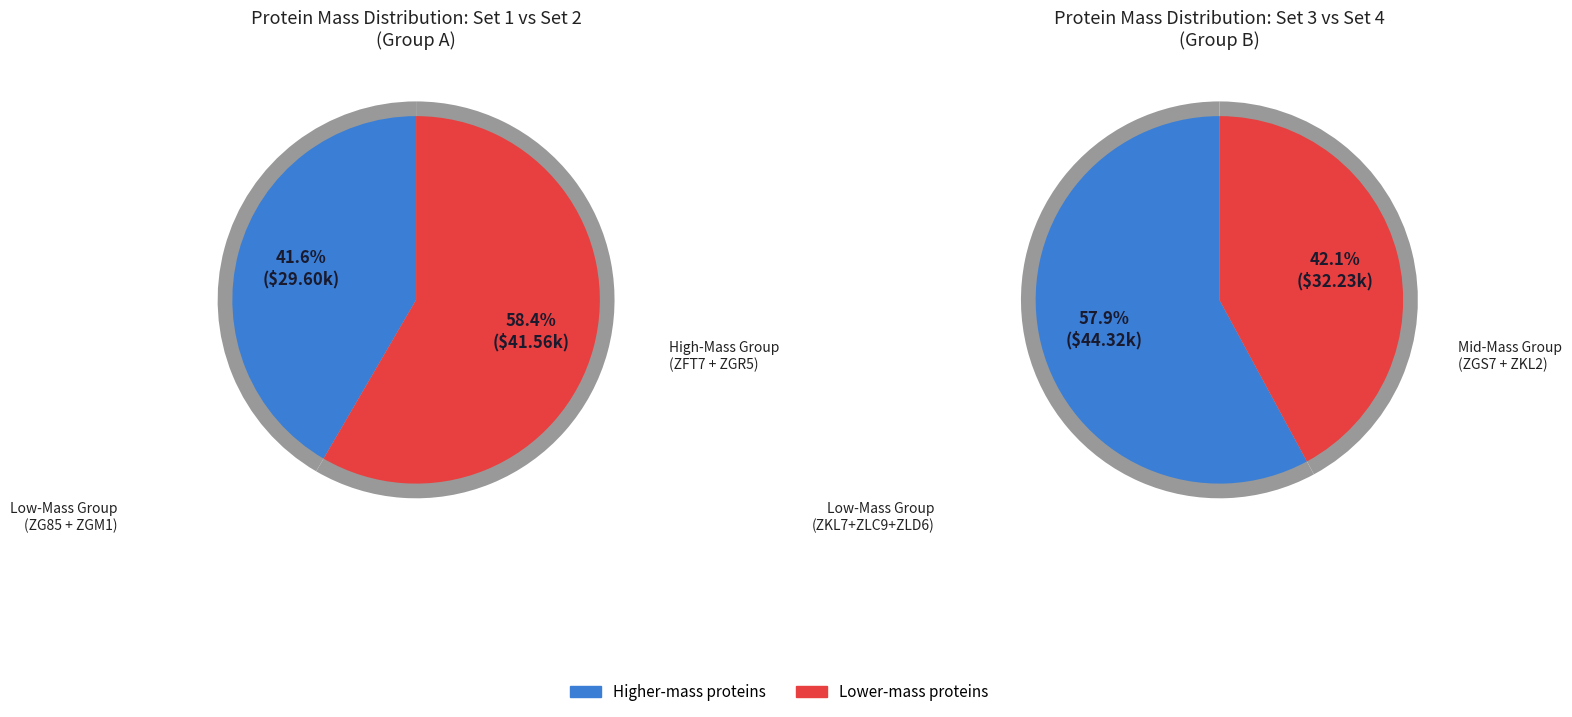

Between A0A4D5ZLD6 and A0A4D5ZKL2, which is larger?

A0A4D5ZKL2